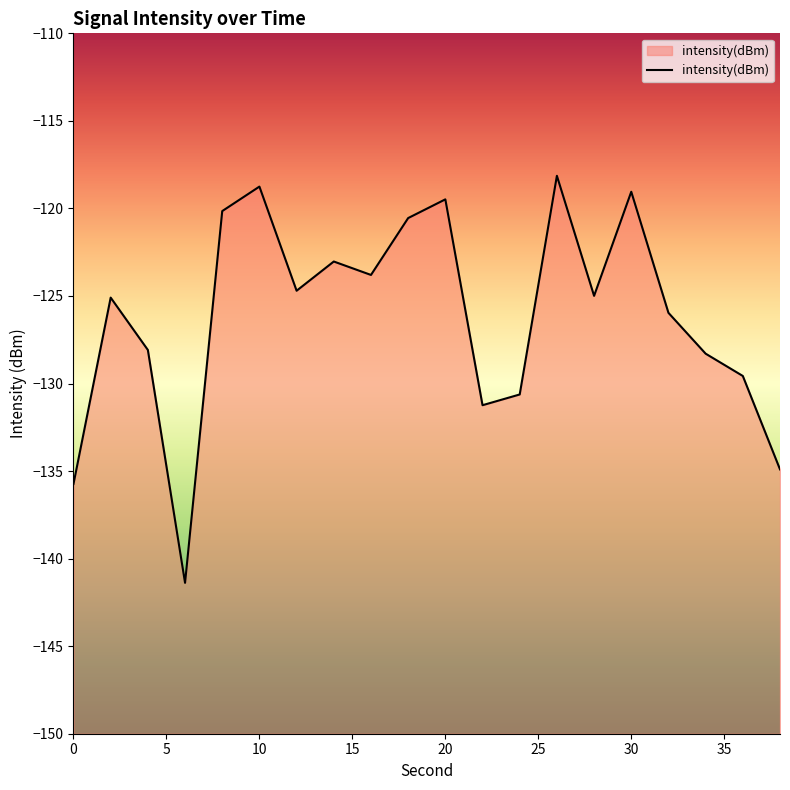

How many data points are less than -124?

12